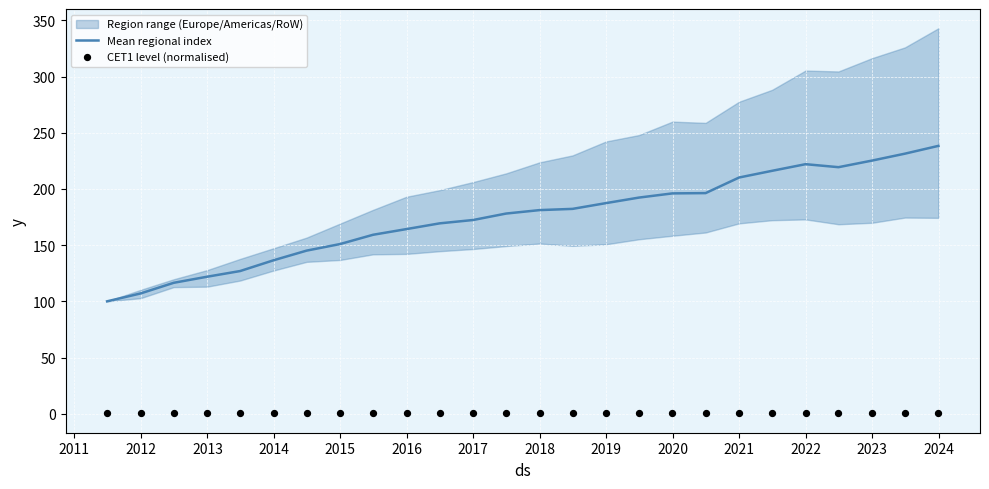

At how many categories does at least one series exceed 29?

26